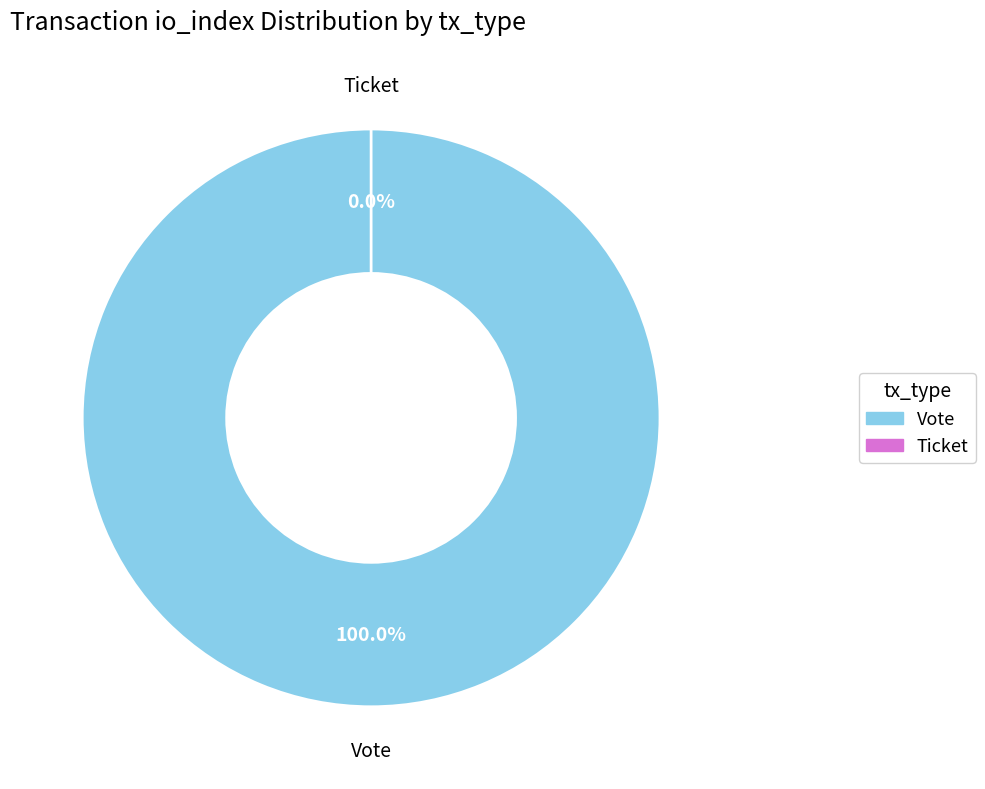

What percentage is the Vote (io_index=1) slice, to the nearest percent?

100%